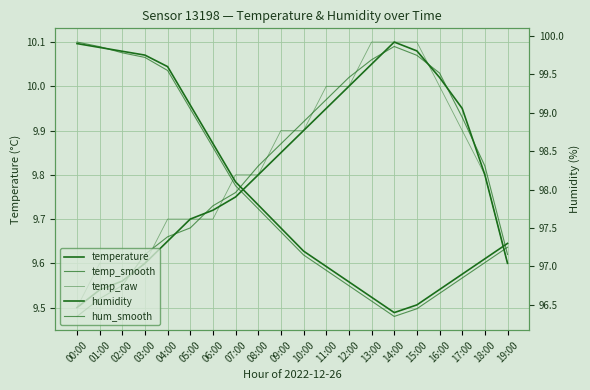

What is the label of the 8th point from the left?

07:00